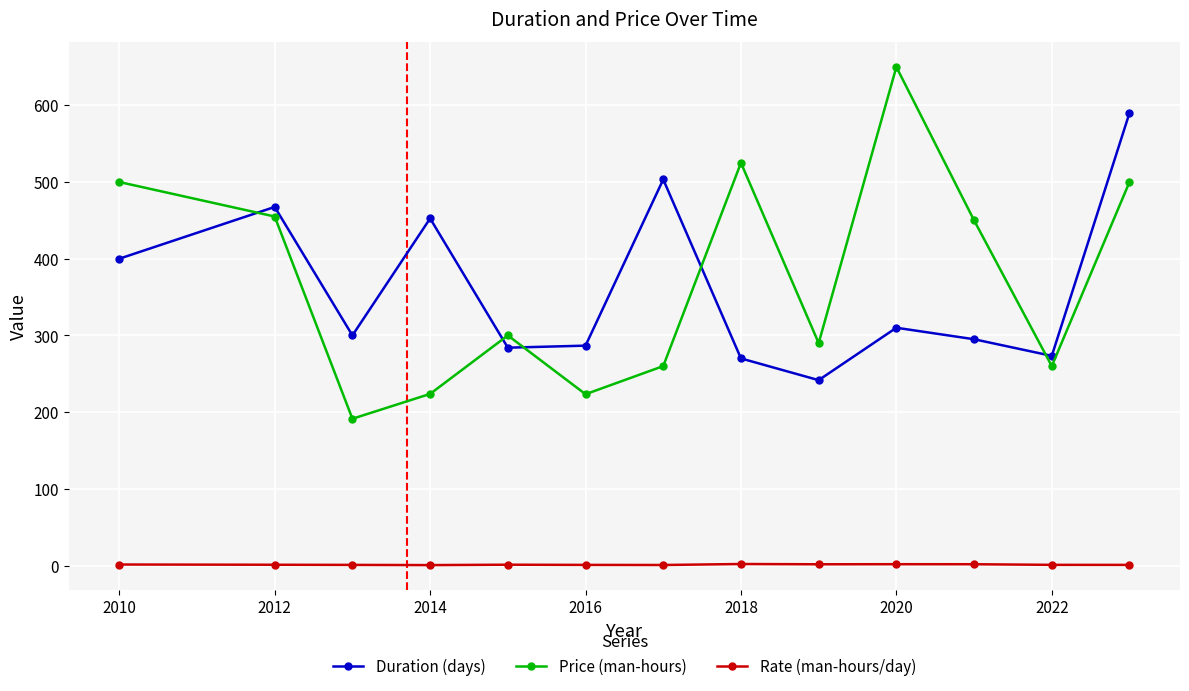

Which series has the largest range (max minus min)?

Price (man-hours)